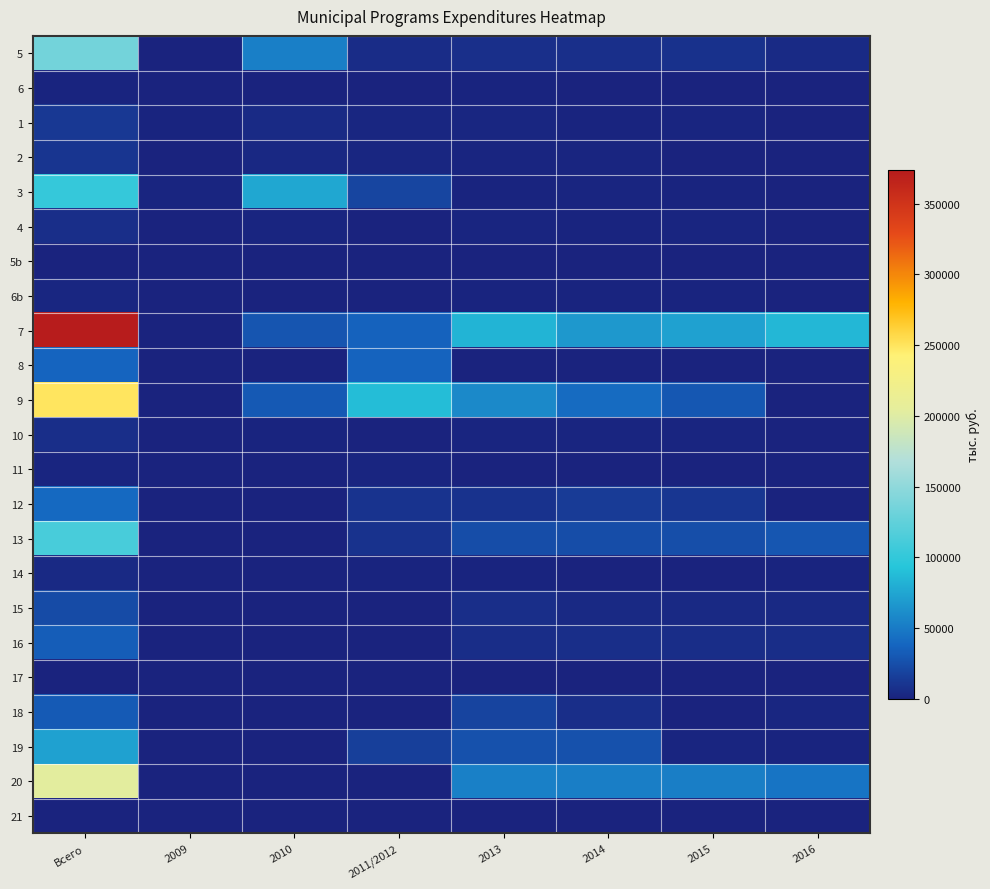

What is the total value across all series at 2015?

220935.9